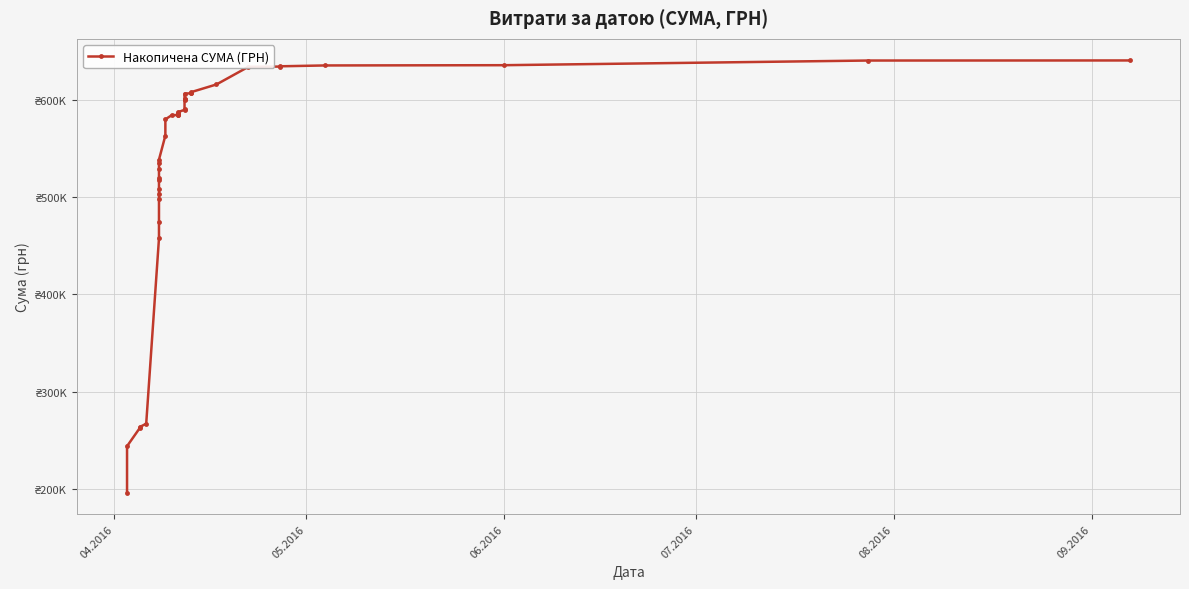

True or false: the data shows 337432.8 at 17.

False